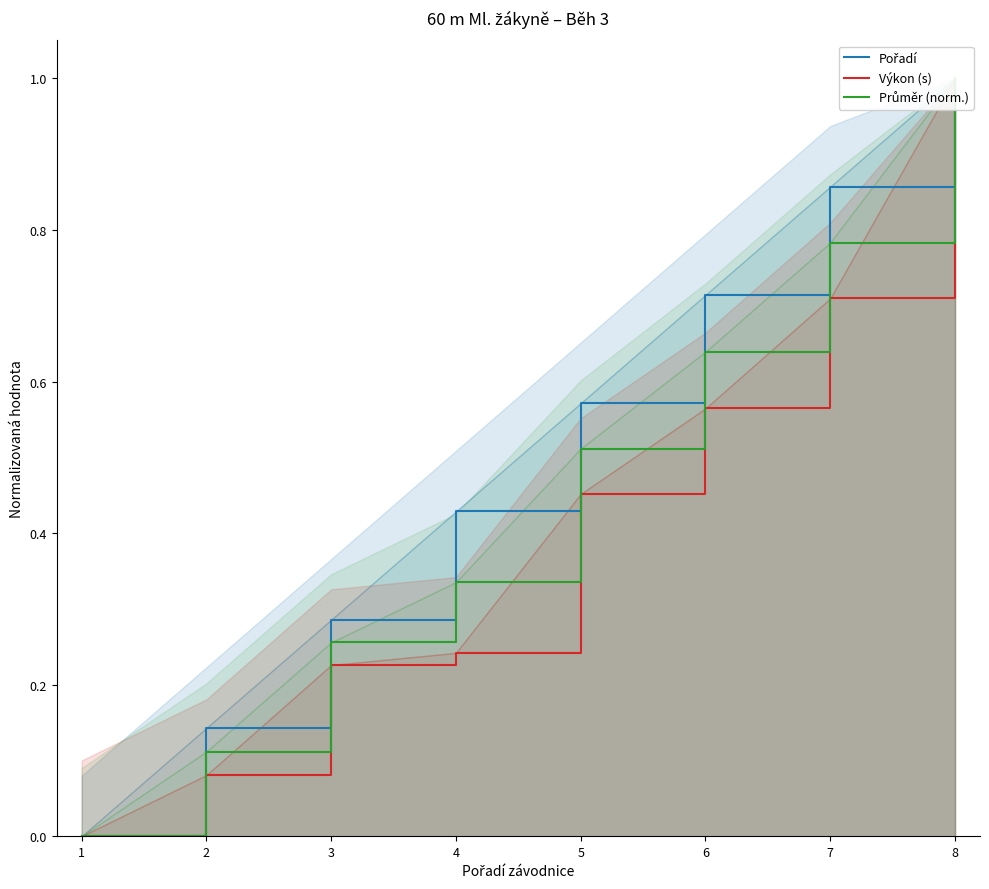

At how many categories does at least one series exceed 0?

7